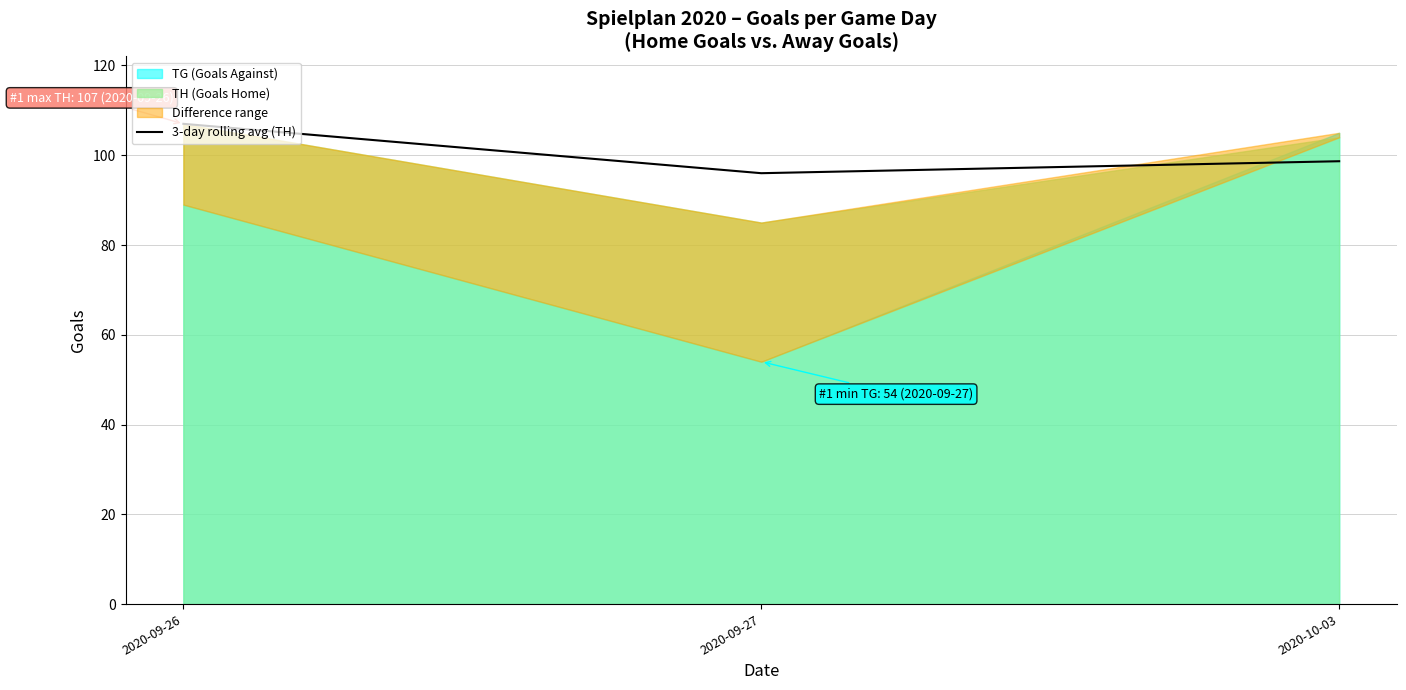

Reading left to right, extract all data points from this chart.

107.0	96.0	98.7